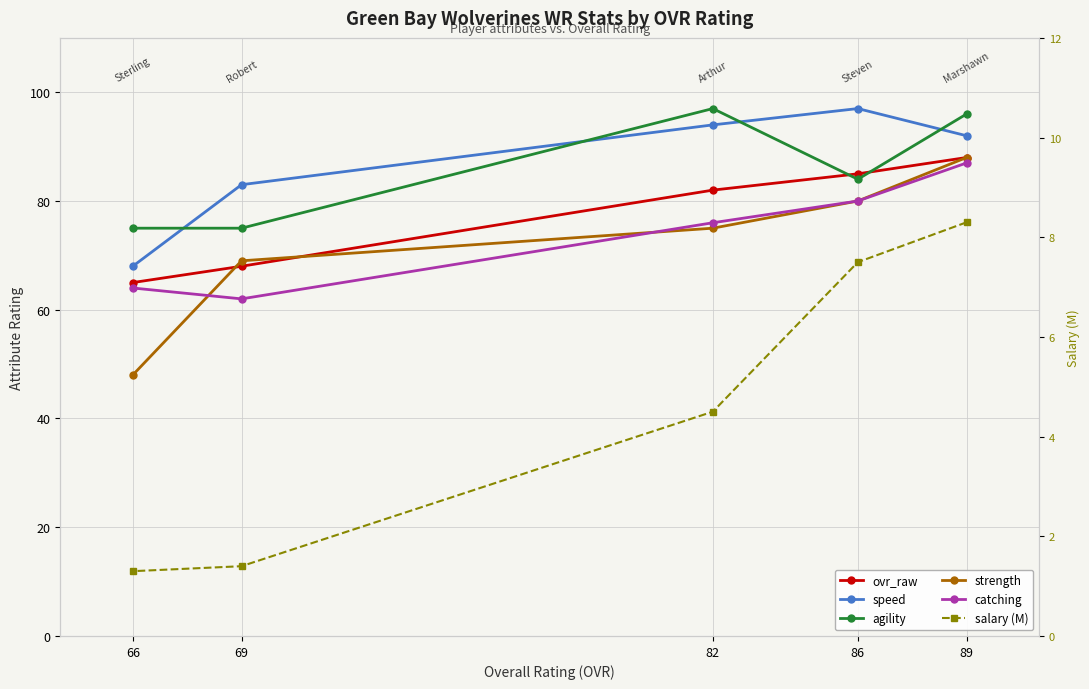

What is the sum of the ovr_raw values at 66 and 89?

153.0